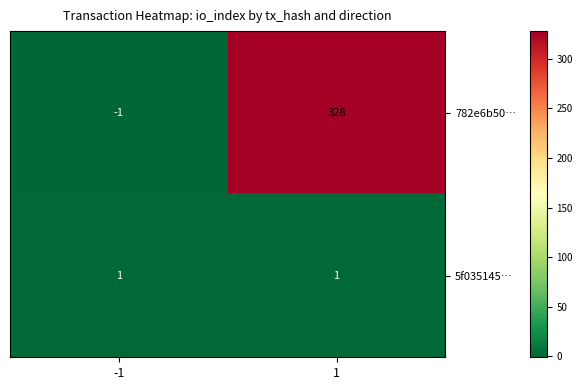

List the series in order of their peak value, lowest first.

5f035145…, 782e6b50…